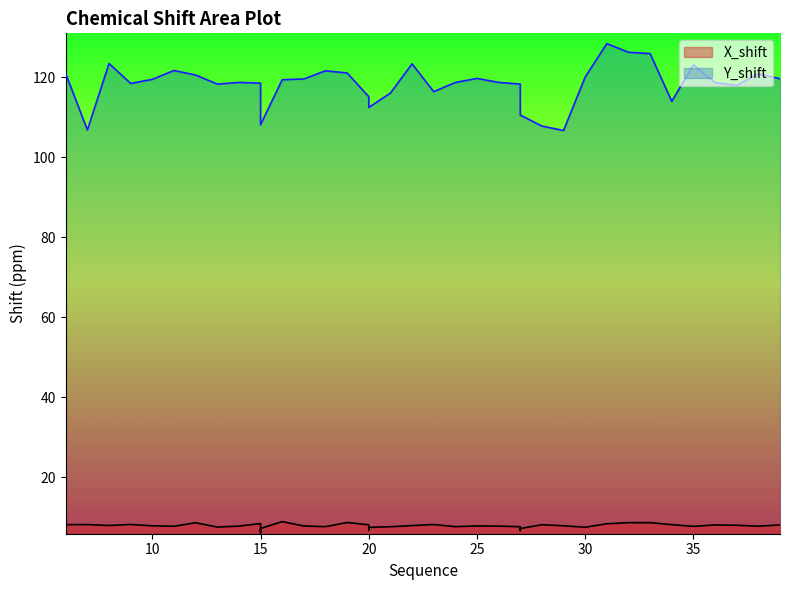

Between 17 and 19, which series saw the biggest shift?

Y_shift